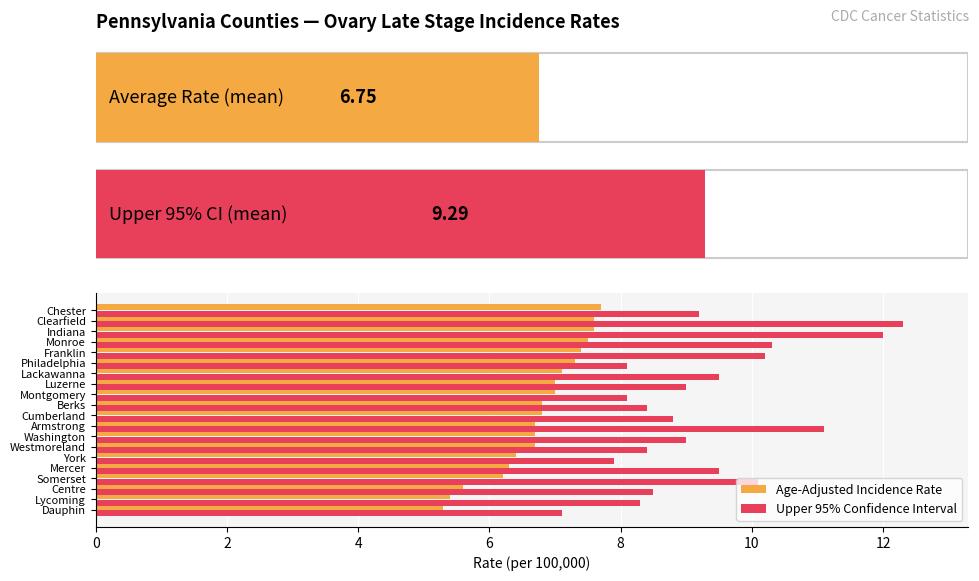

The value of Age-Adjusted Incidence Rate at Westmoreland is 3.3. True or false?

False